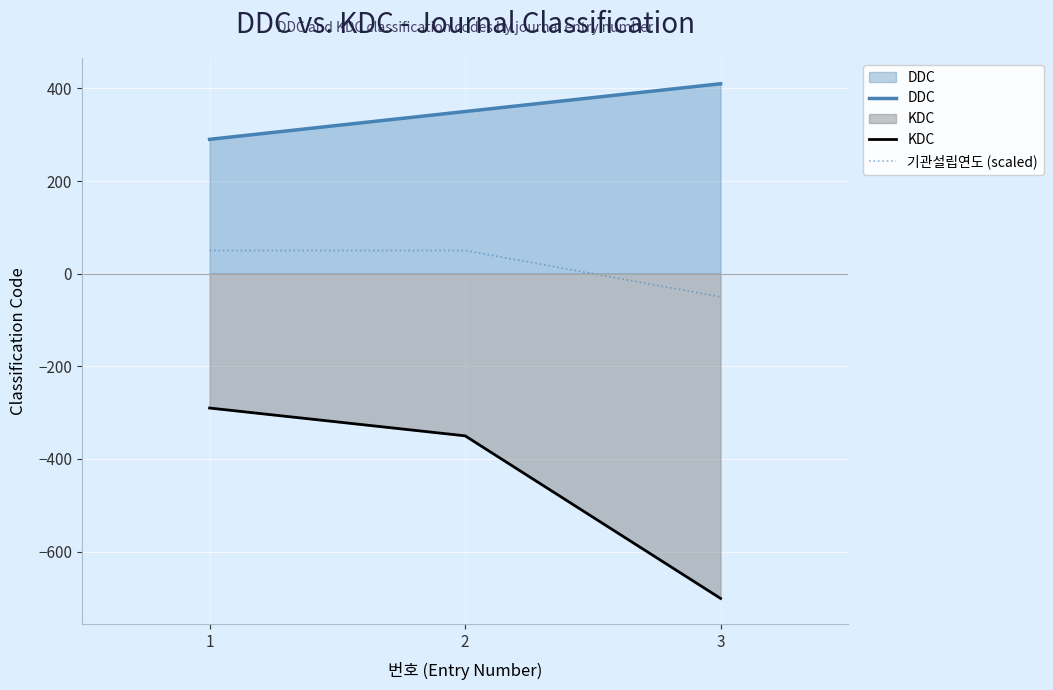

Which has a higher value, 1 or 3?

3